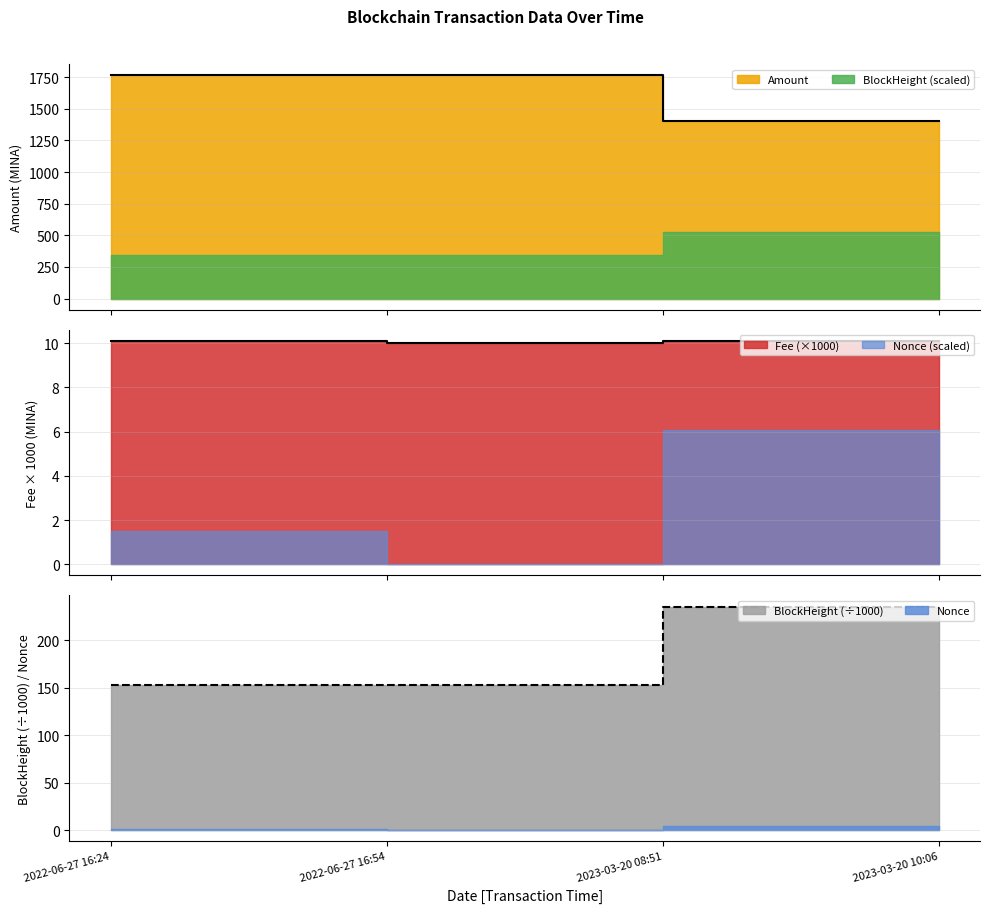

True or false: Fee and Amount intersect in this chart.

False